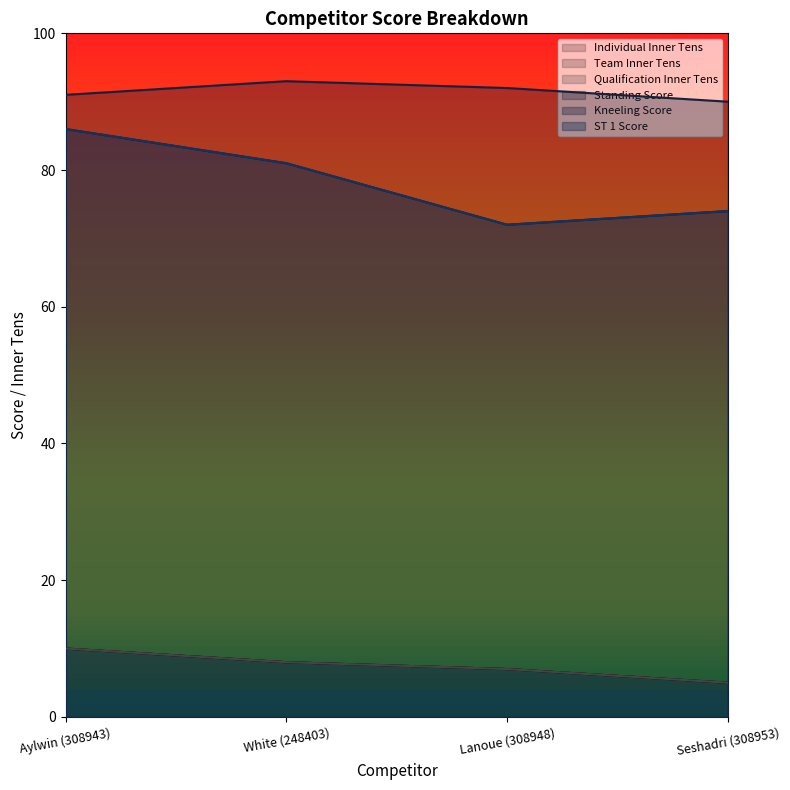

What value does the Qualification Inner Tens series have at White (248403)?

8